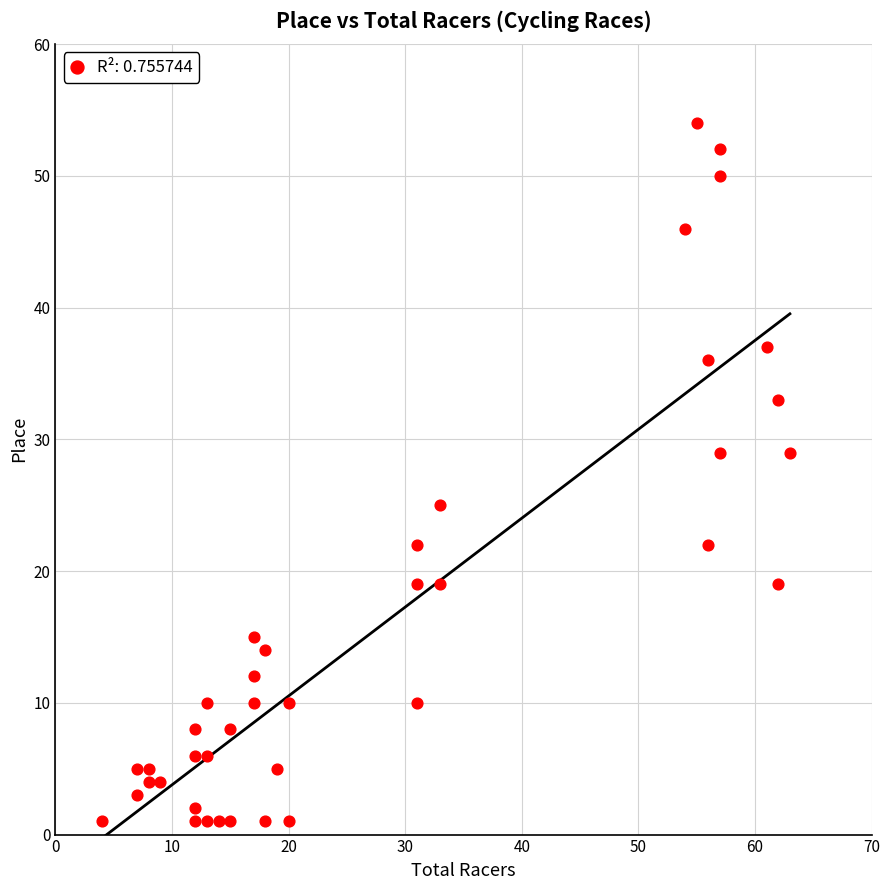

What is the range of Y values (max minus min)?

53